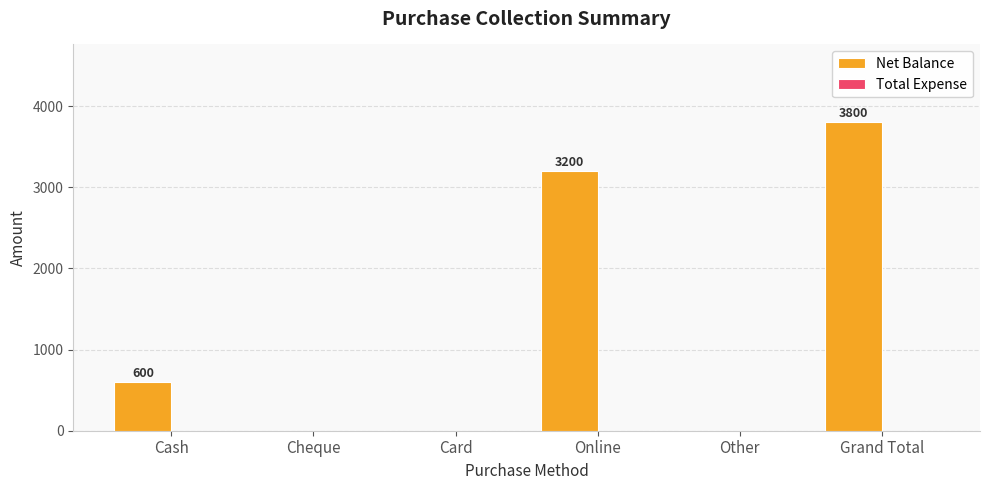

What is the sum of all values?

7600